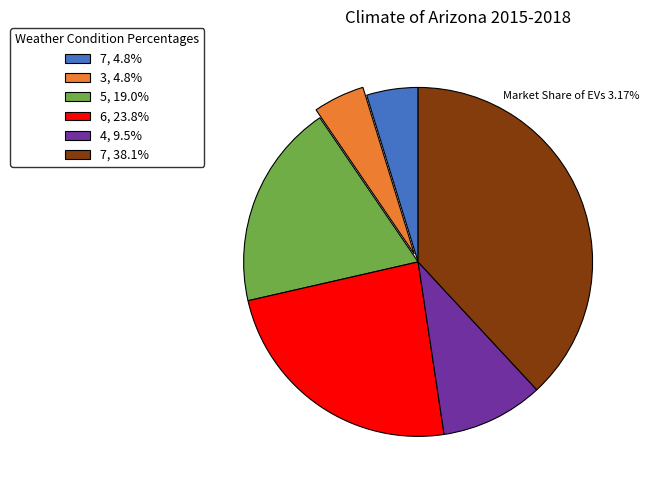

How many slices are in this pie chart?

6